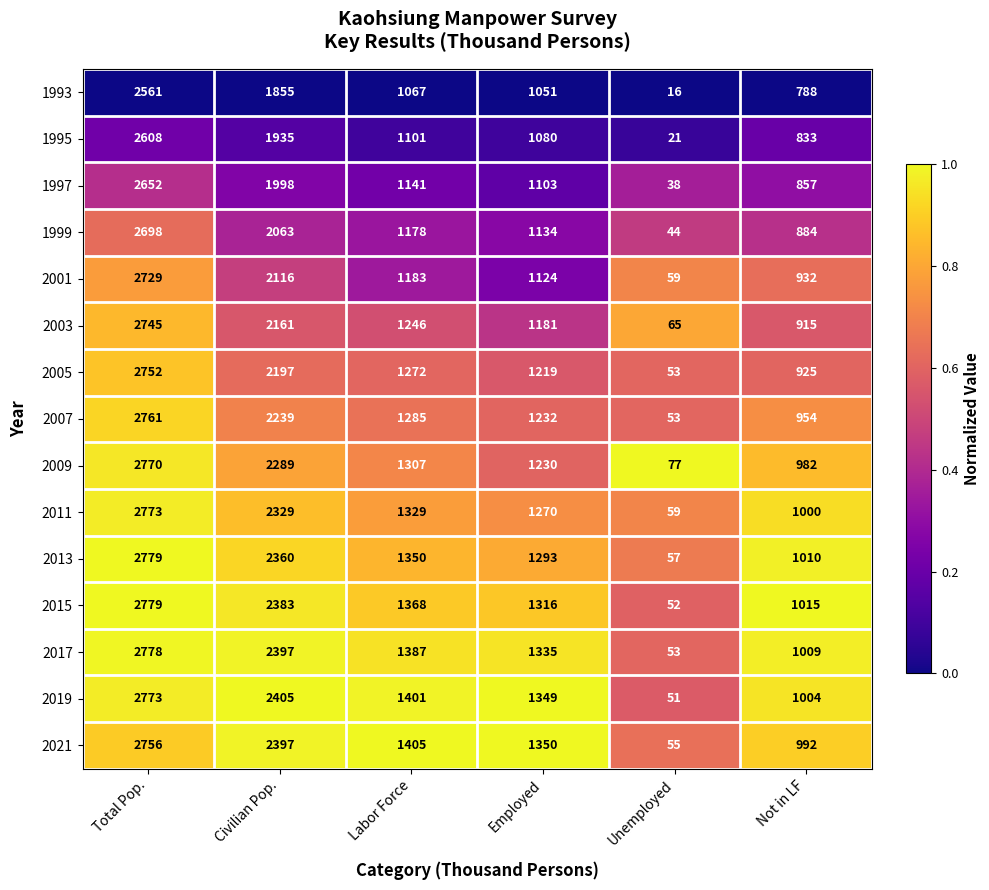

What is the average value of the 2005 series?

1403